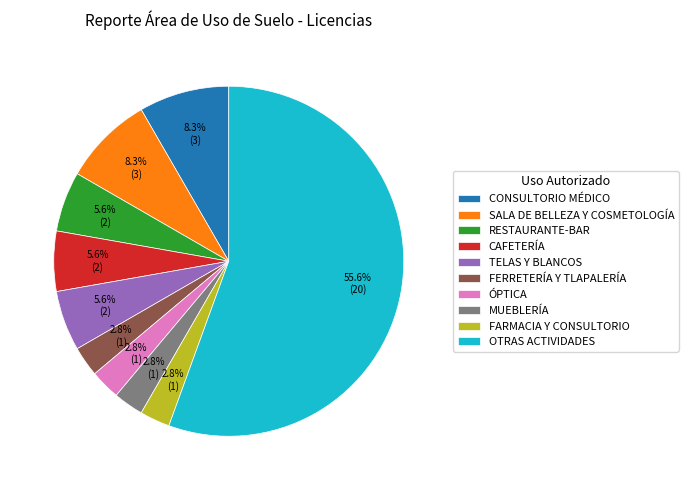

What is the total percentage of CONSULTORIO MÉDICO and FARMACIA Y CONSULTORIO?

11.1%